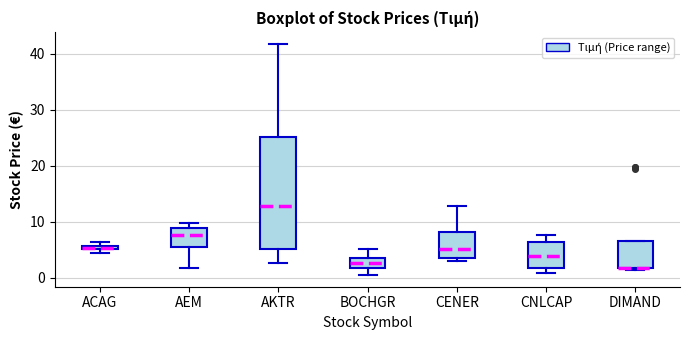

Where is the upper edge of the box for ACAG on the y-axis? The values are not printed on the chart, so give them approximately, as read against the axis.

6